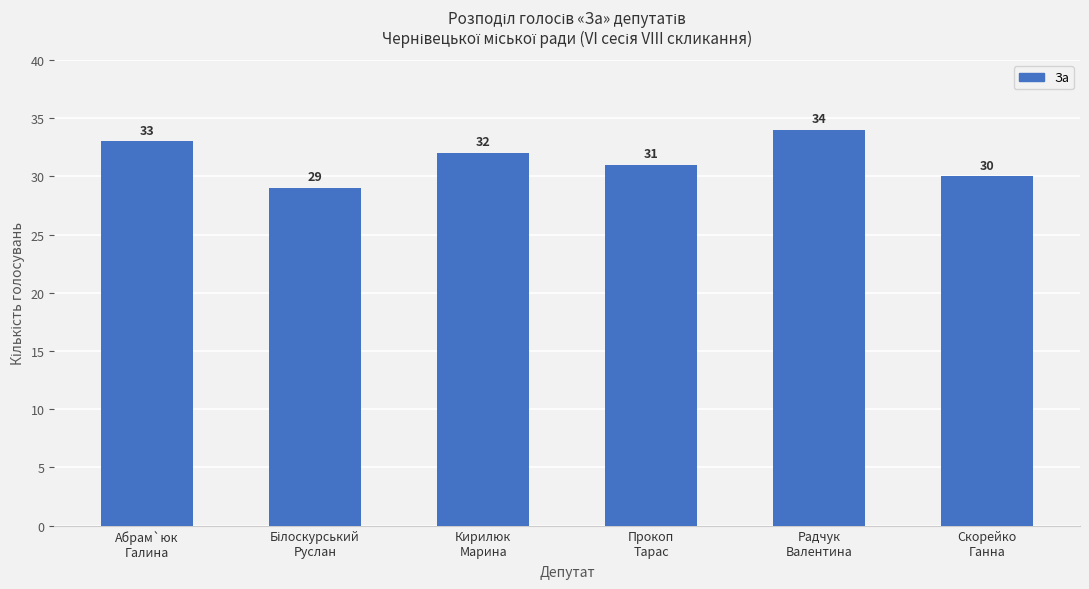

What is the maximum value shown in the chart?

34